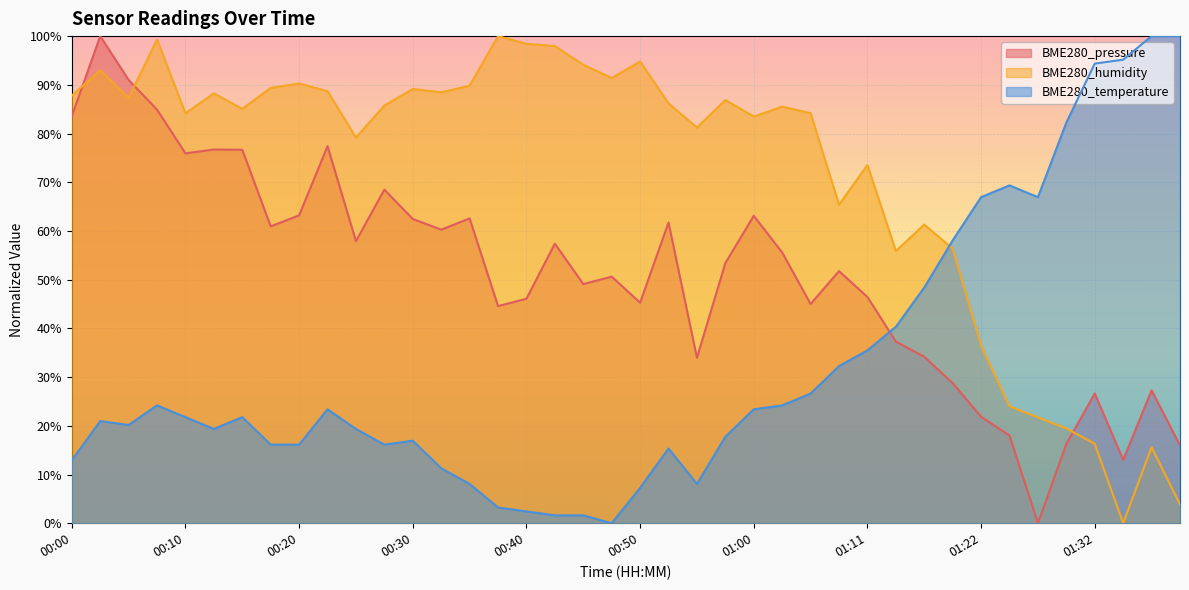

Where does the BME280_pressure series first go above 53?

00:00